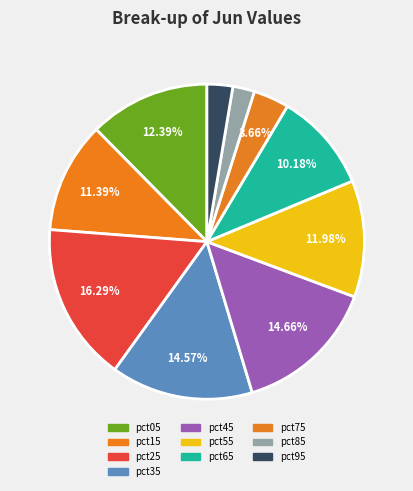

To the nearest percent, what is the difference between the largest and smallest slice percentages?

14%